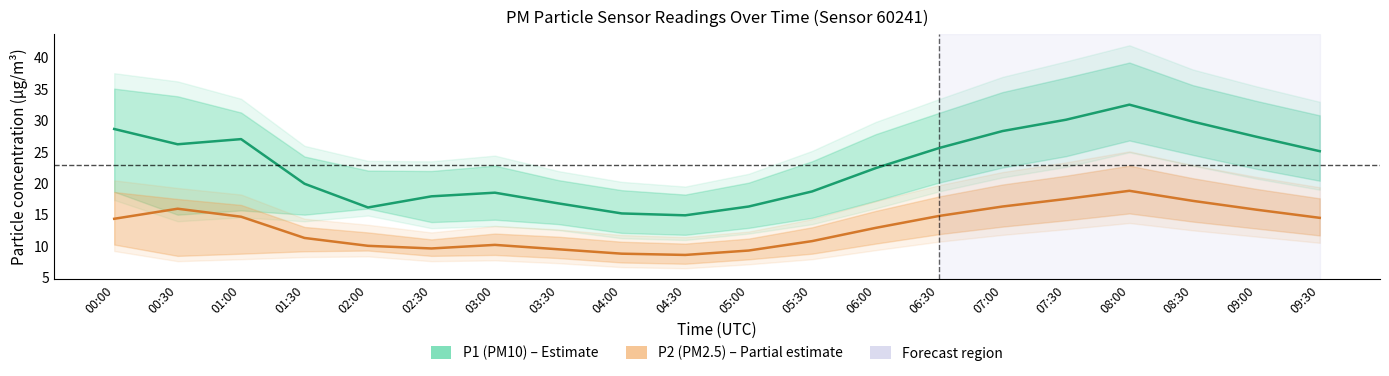

What is the label of the 1st point from the left?

00:00